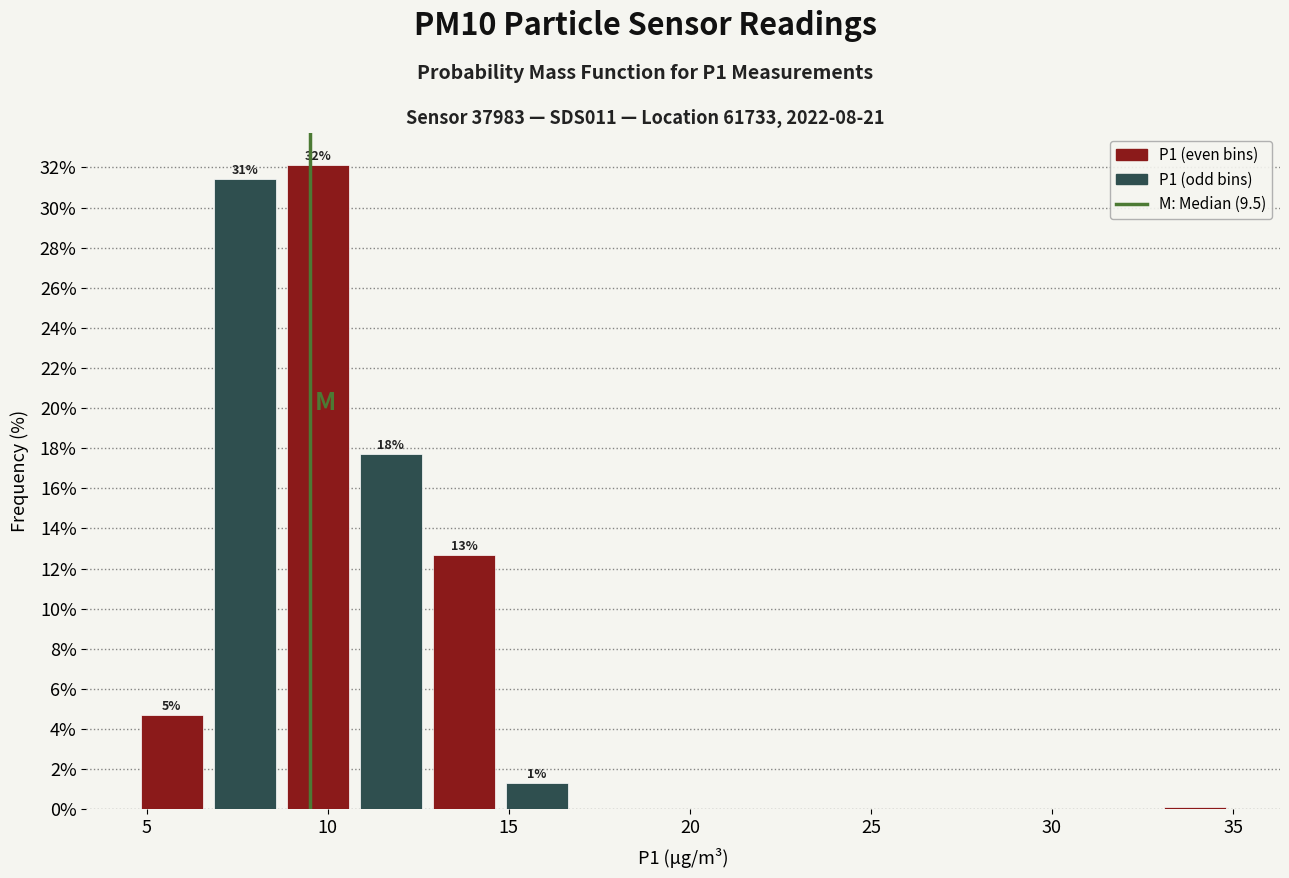

Over which range of the x-axis is the bar tallest?

8.5 to 10.5